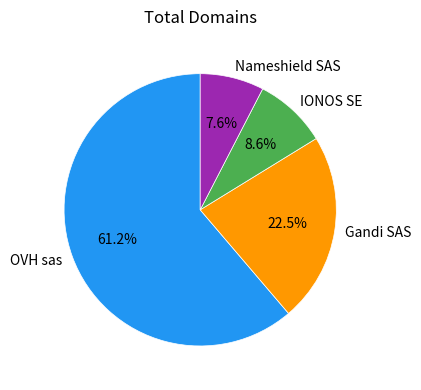

Do OVH sas and IONOS SE together represent more than half of the pie?

Yes